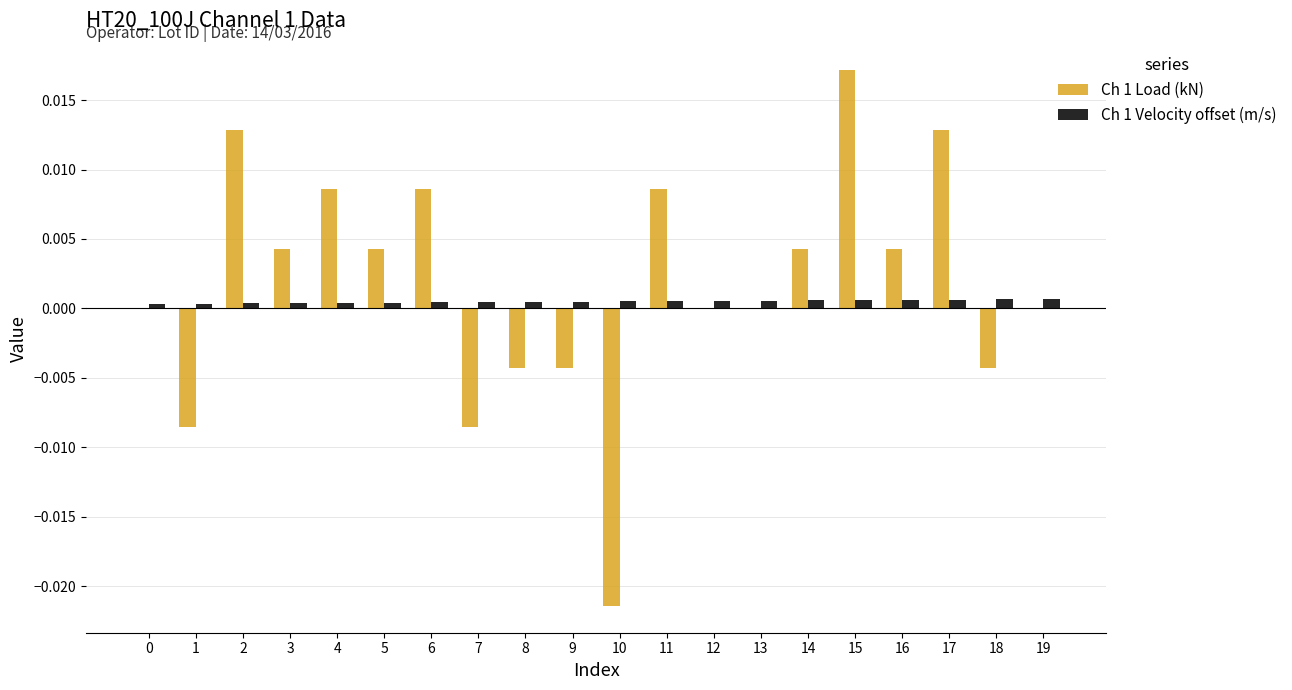

At which category is the sum across all series the highest?

15